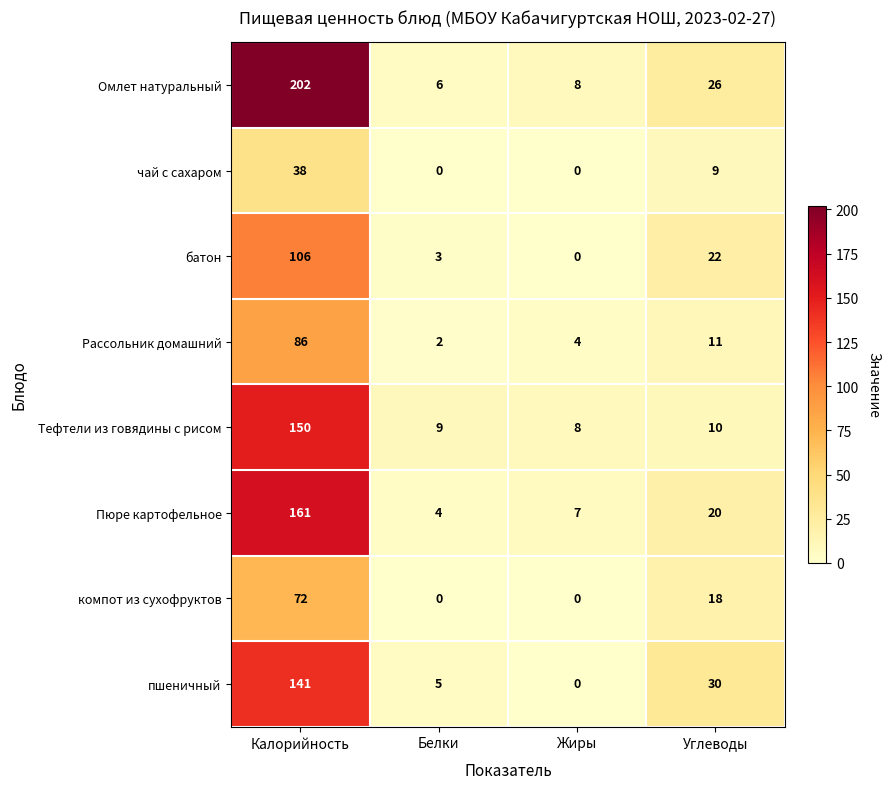

What is the approximate value of Рассольник домашний at Углеводы, to the nearest 5?

10